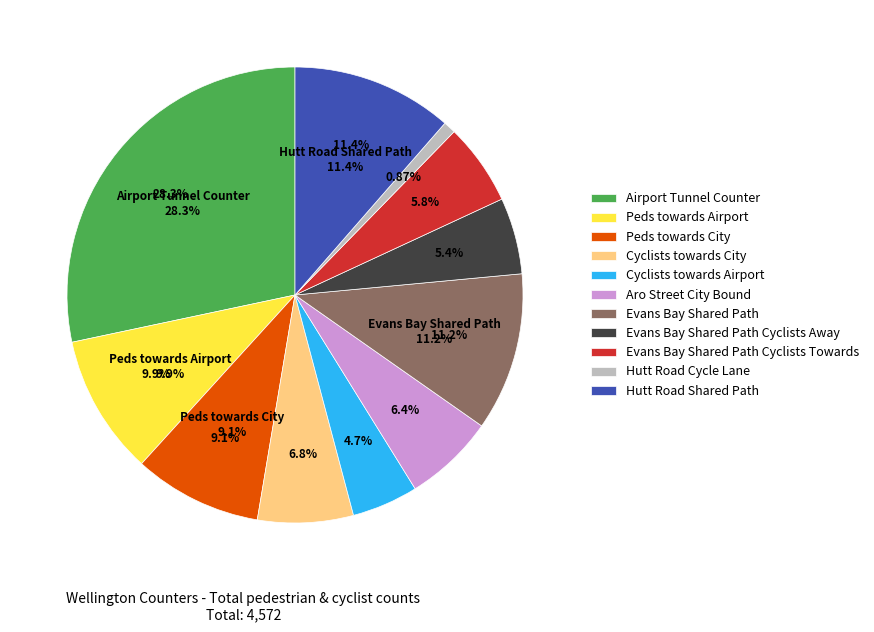

Does Cyclists towards City account for over 50% of the chart?

No